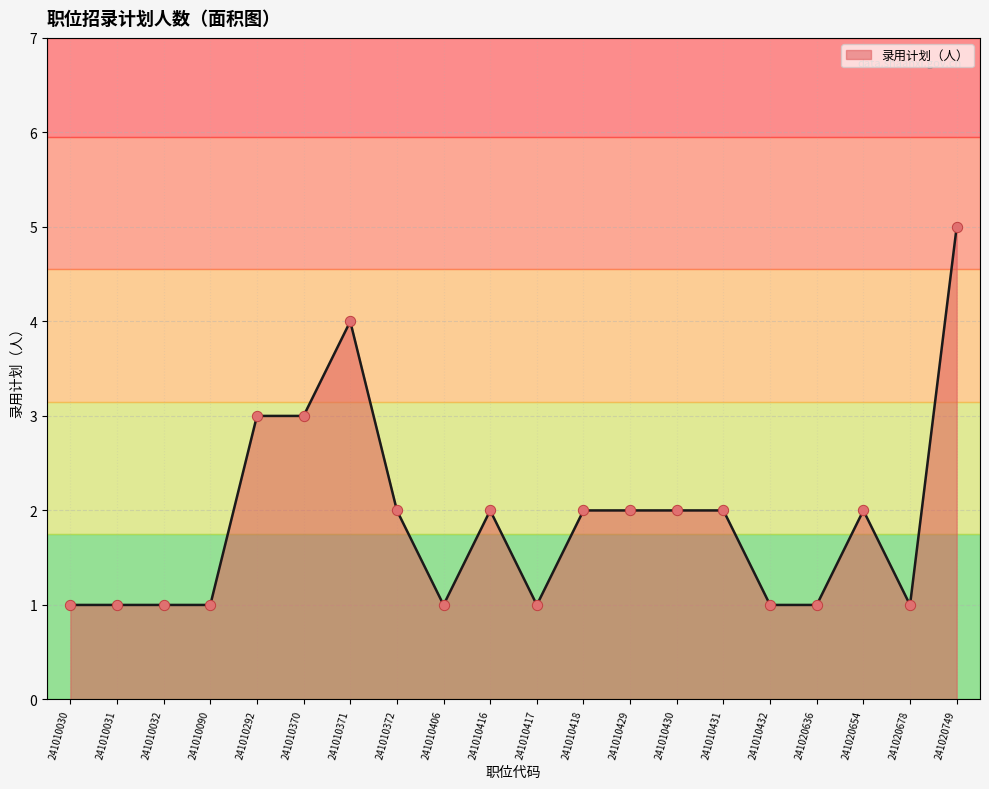

Between 241010292 and 241010431, which is larger?

241010292